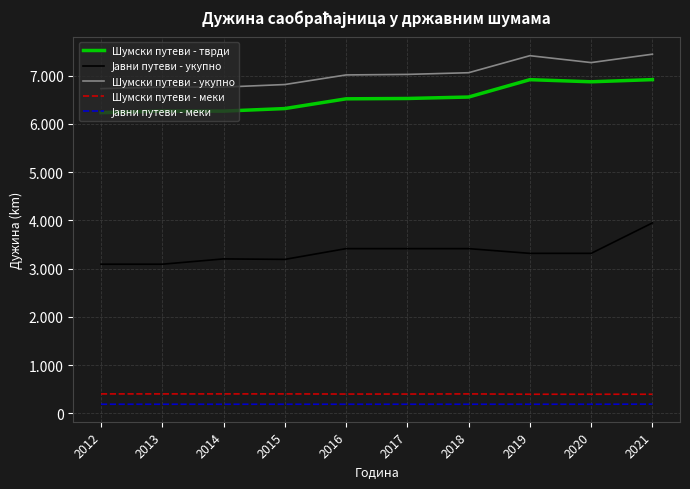

Does the chart have visible grid lines?

Yes